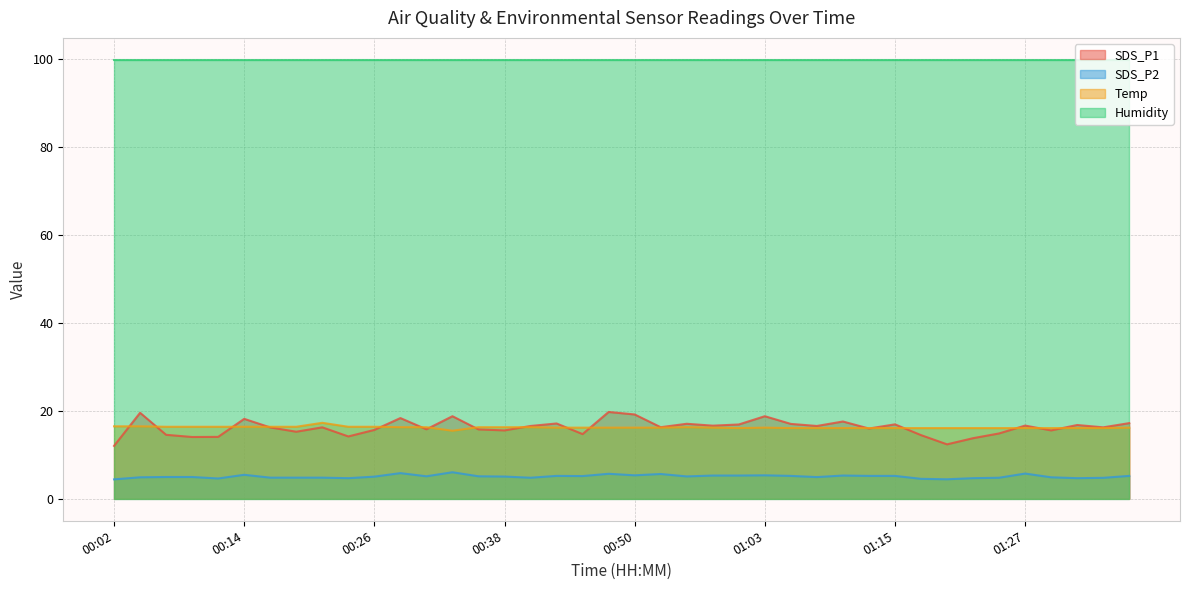

Rank the series at 01:03 from highest to lowest value.

Humidity, SDS_P1, Temp, SDS_P2